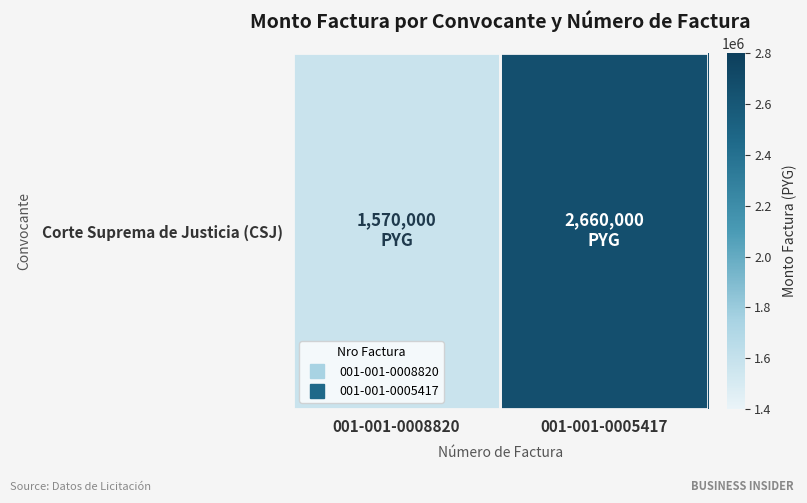

List the labels in order of value, largest first.

001-001-0005417, 001-001-0008820